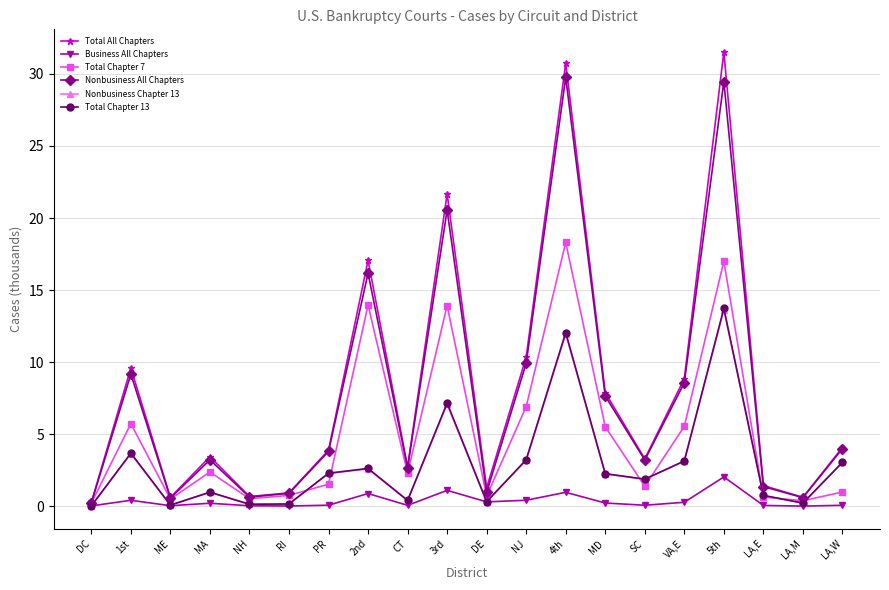

The value of Total Chapter 7 at MA is 1.1. True or false?

False